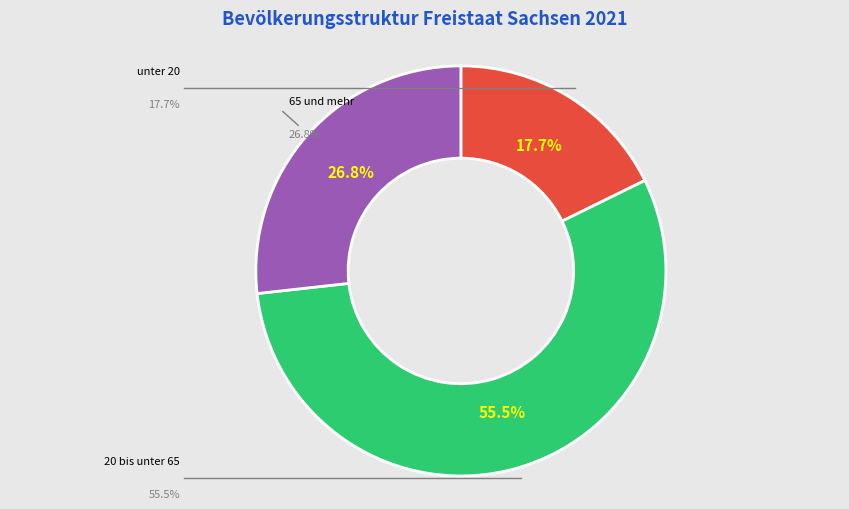

To the nearest percent, what percentage of the pie is unter 20?

18%